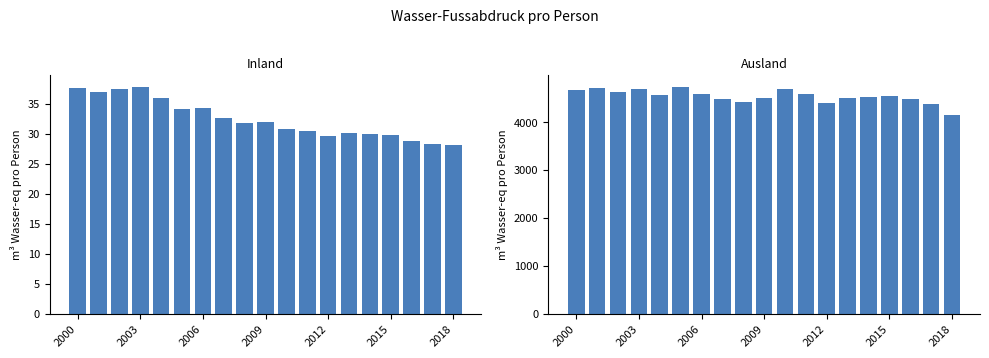

Between 7 and 18, which series saw the biggest shift?

Wasser-Fussabdruck im Ausland